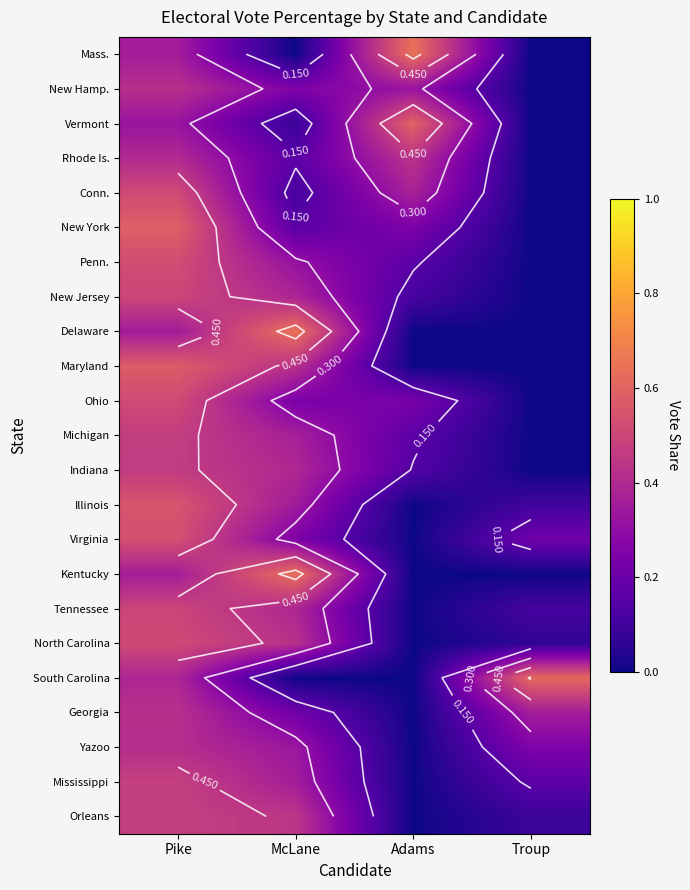

Which series has the largest range (max minus min)?

Delaware